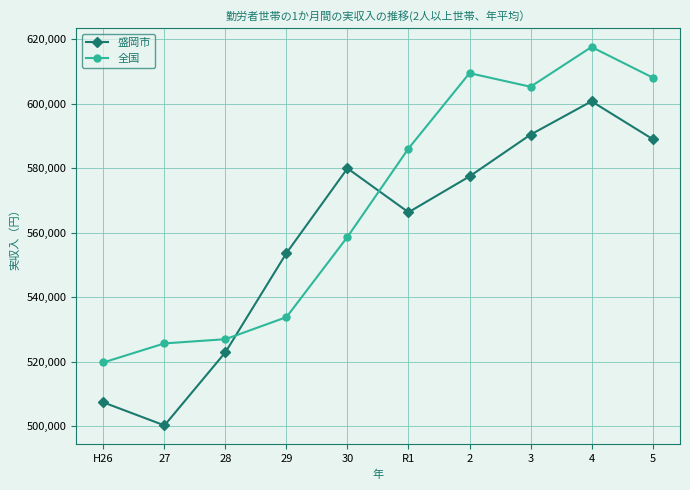

After their last crossing, which series has the higher values: 盛岡市 or 全国?

全国